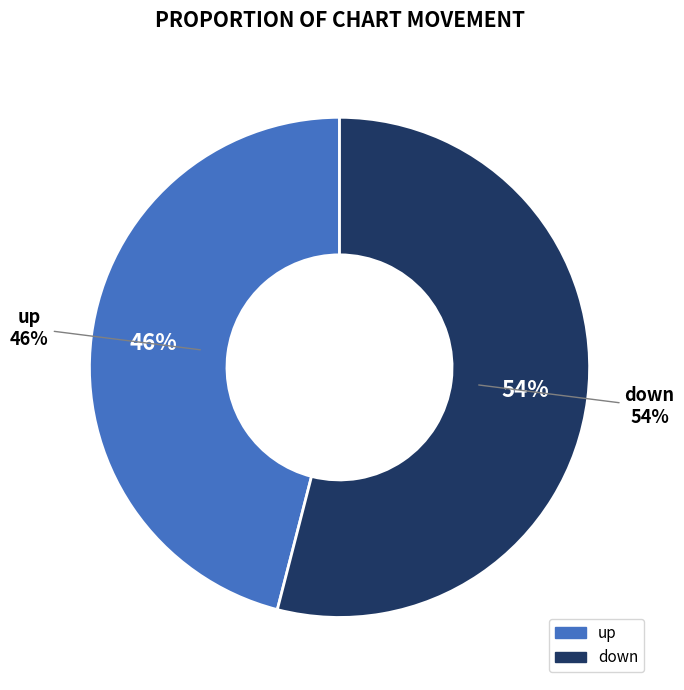

Rank the categories by value from highest to lowest.

down, up